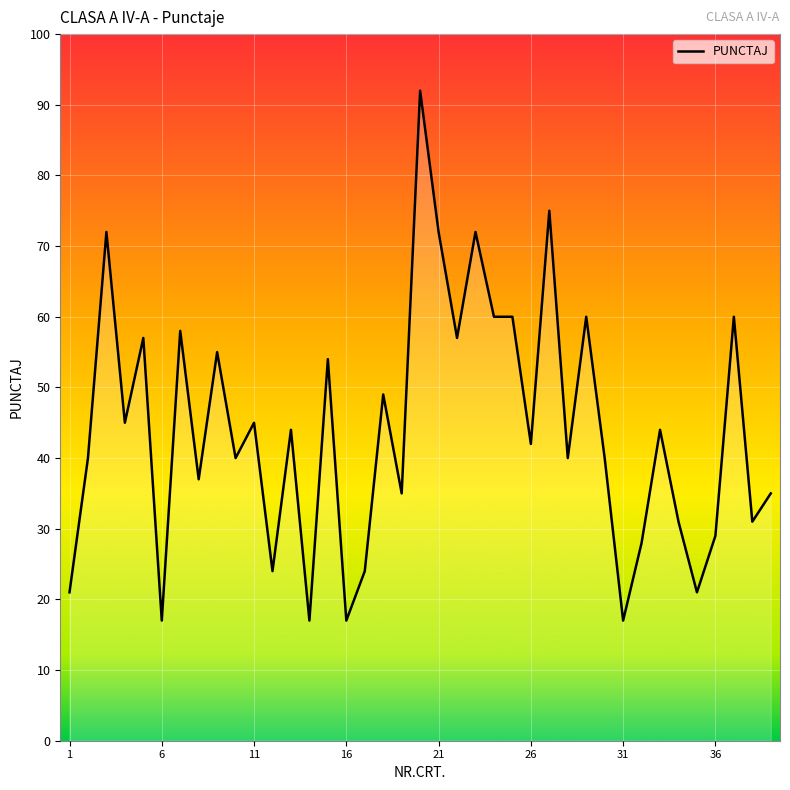

Is this an area chart (filled region under the line)?

No